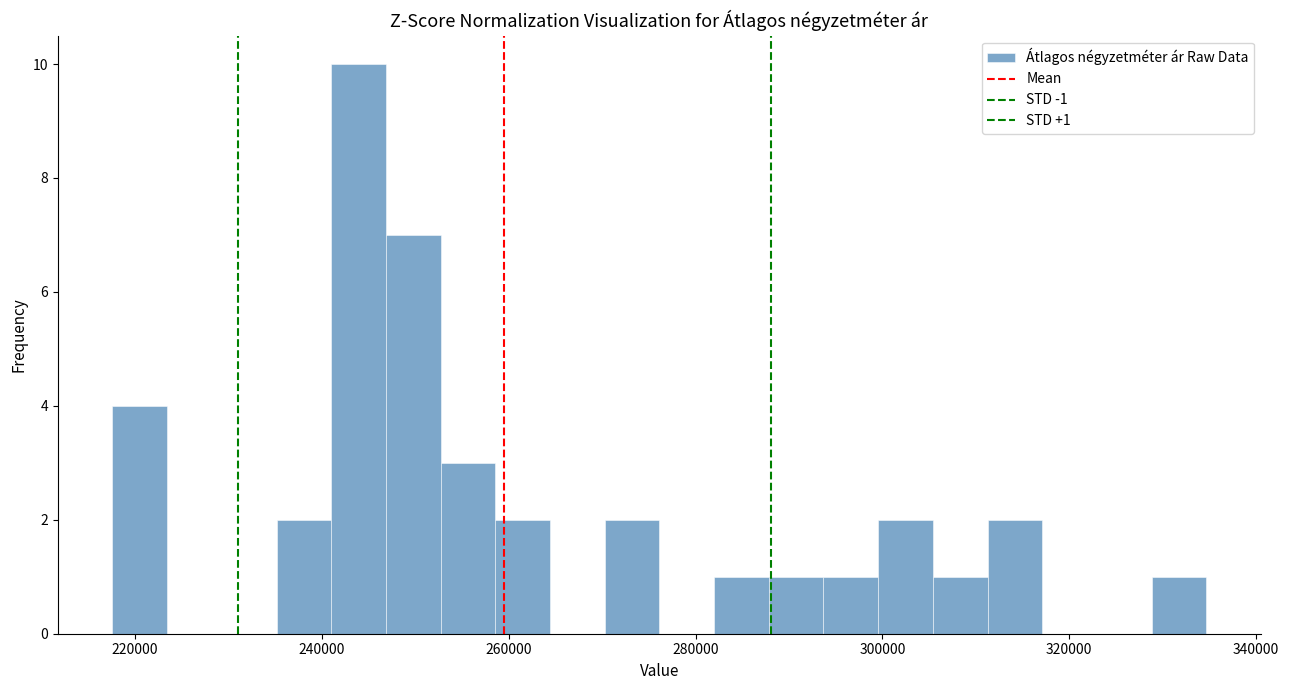

Read against the x-axis, roughly where is the centre of the tallest bar?

244000